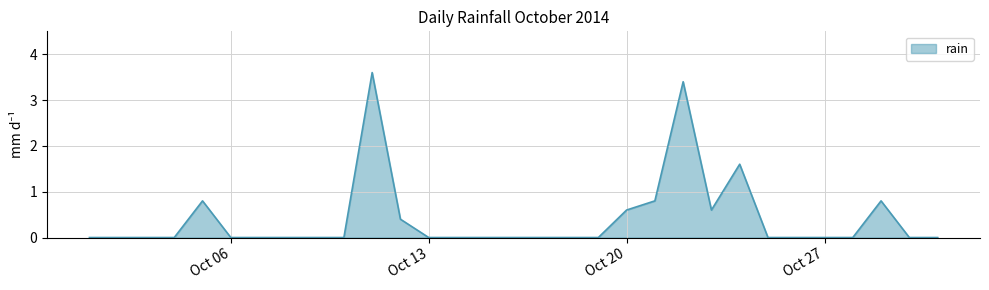

What is the greatest value displayed?

3.6